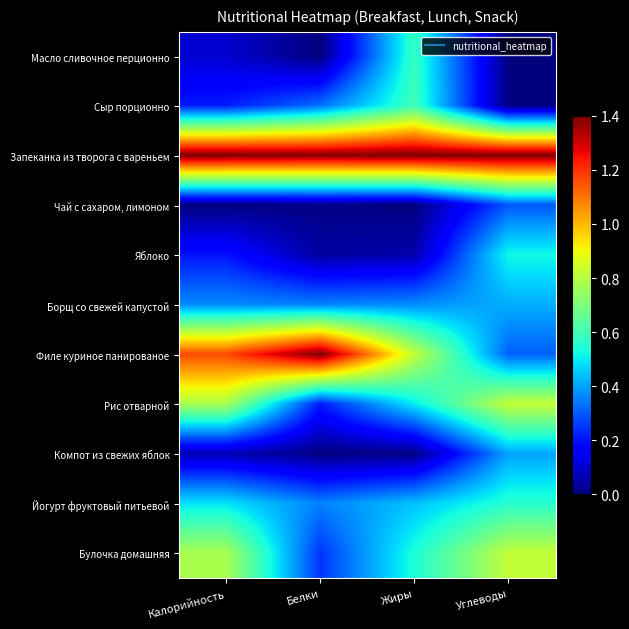

Reading left to right, transcribe all the data shown in this chart.

Масло сливочное перционно: Калорийность=0.1	Белки=0.0	Жиры=0.6	Углеводы=0.0
Сыр порционно: Калорийность=0.2	Белки=0.3	Жиры=0.6	Углеводы=0.0
Запеканка из творога с вареньем: Калорийность=1.4	Белки=1.4	Жиры=1.4	Углеводы=1.4
Чай с сахаром, лимоном: Калорийность=0.0	Белки=0.0	Жиры=0.0	Углеводы=0.3
Яблоко: Калорийность=0.2	Белки=0.0	Жиры=0.1	Углеводы=0.5
Борщ со свежей капустой: Калорийность=0.4	Белки=0.4	Жиры=0.4	Углеводы=0.4
Филе куриное панированое: Калорийность=1.2	Белки=1.4	Жиры=0.8	Углеводы=0.3
Рис отварной: Калорийность=0.8	Белки=0.2	Жиры=0.5	Углеводы=0.8
Компот из свежих яблок: Калорийность=0.1	Белки=0.0	Жиры=0.0	Углеводы=0.4
Йогурт фруктовый питьевой: Калорийность=0.5	Белки=0.4	Жиры=0.4	Углеводы=0.6
Булочка домашняя: Калорийность=0.8	Белки=0.2	Жиры=0.5	Углеводы=0.8